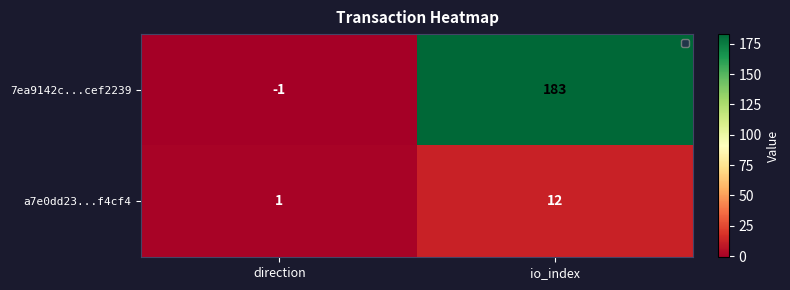

Which category has the lowest value across all series?

direction